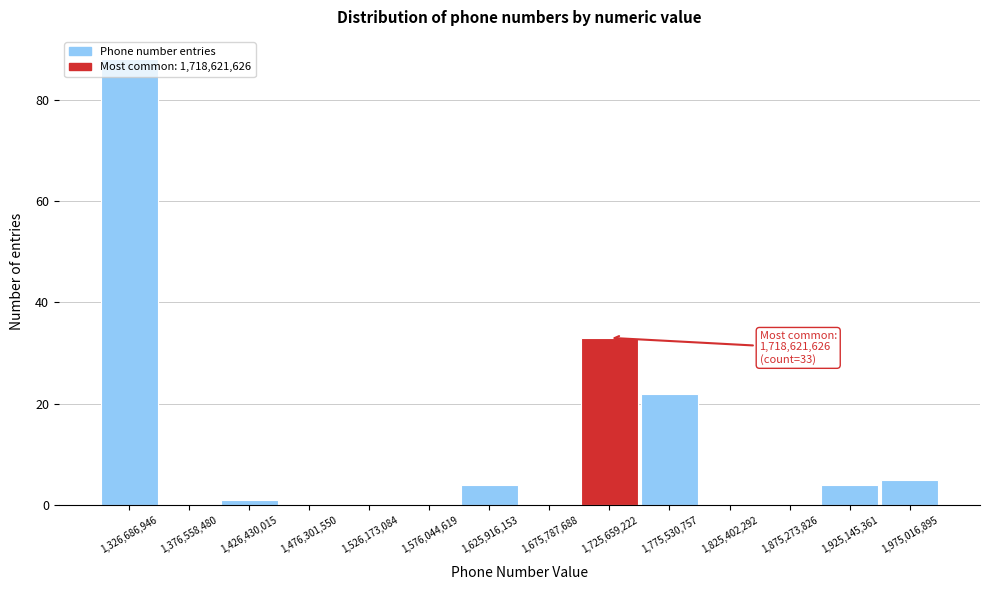

Over which range of the x-axis is the bar tallest?

1300000000 to 1350000000